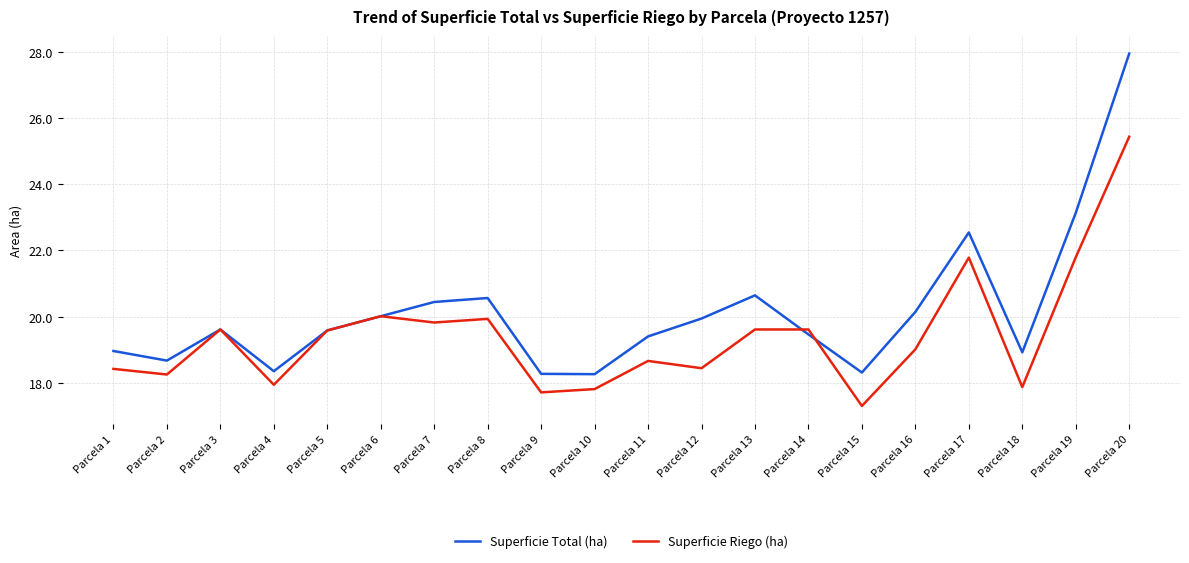

At which label does Superficie Riego (ha) reach its peak?

Parcela 20